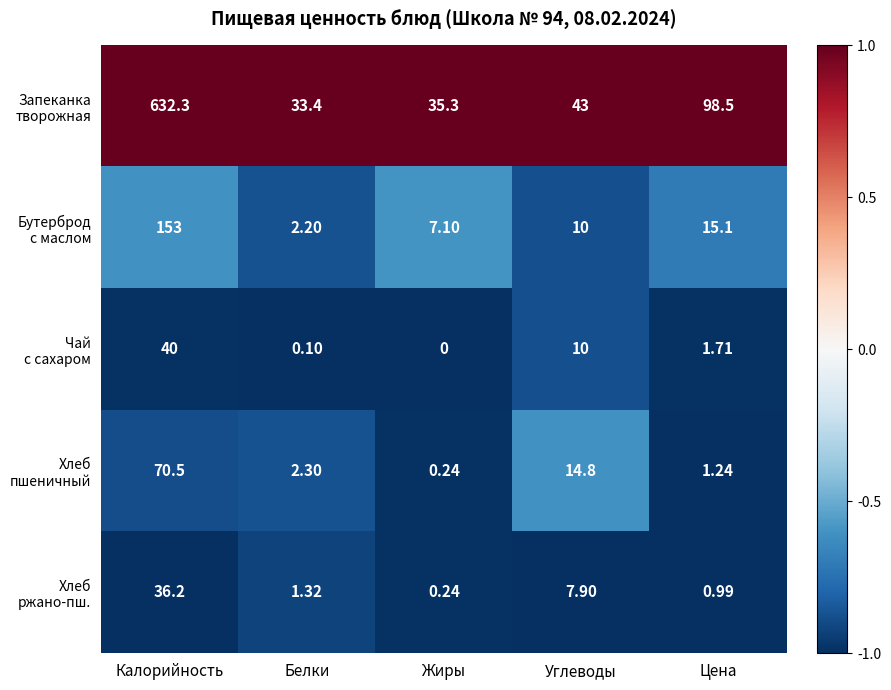

At which category is the sum across all series the highest?

Калорийность